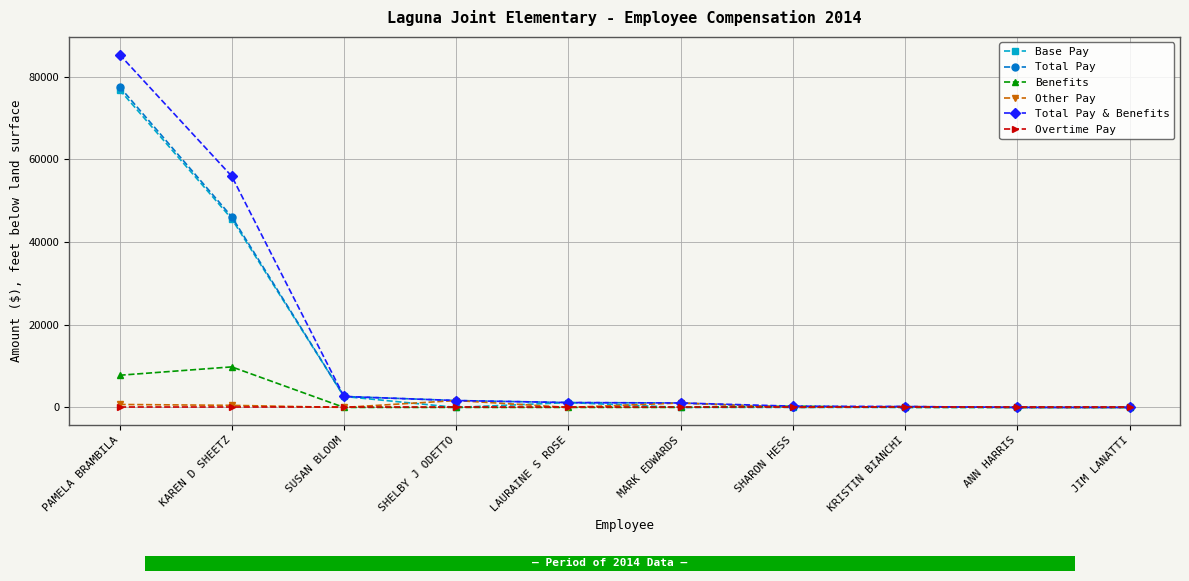

Is the value of Benefits at LAURAINE S ROSE greater than the value of Total Pay & Benefits at JIM LANATTI?

No